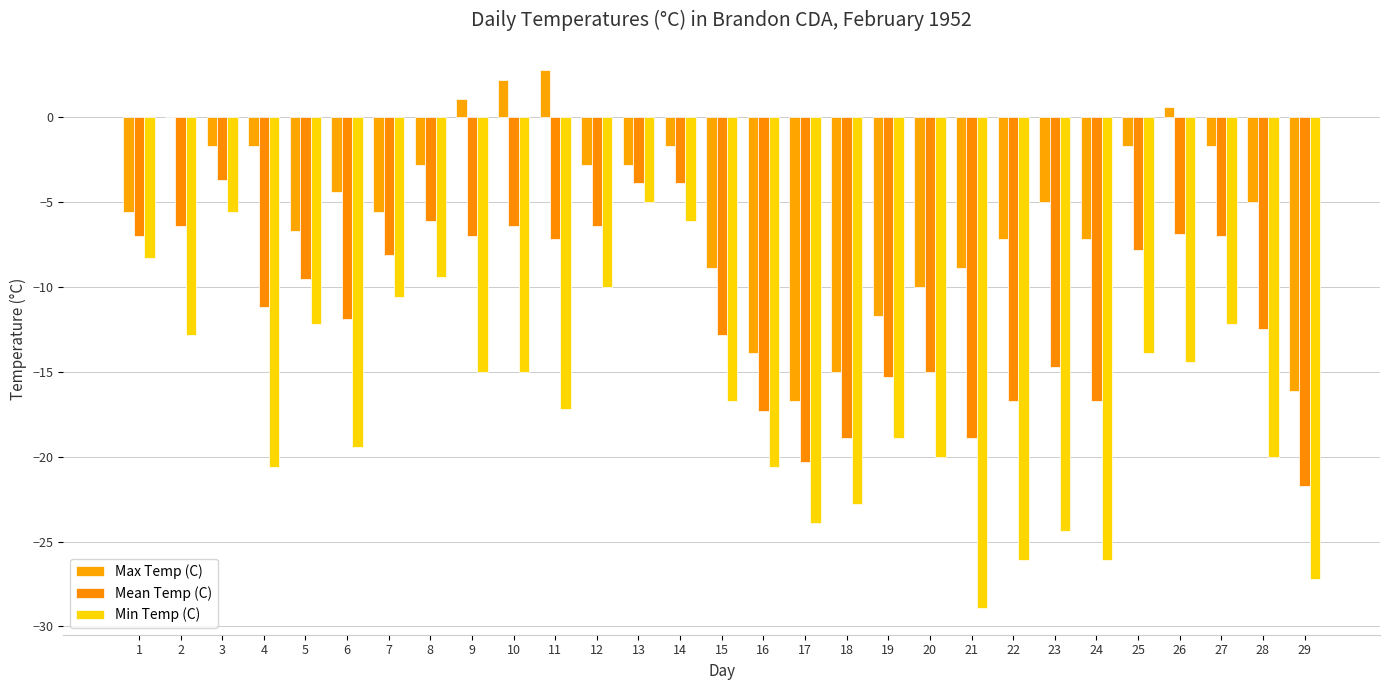

How many series are shown in this chart?

3